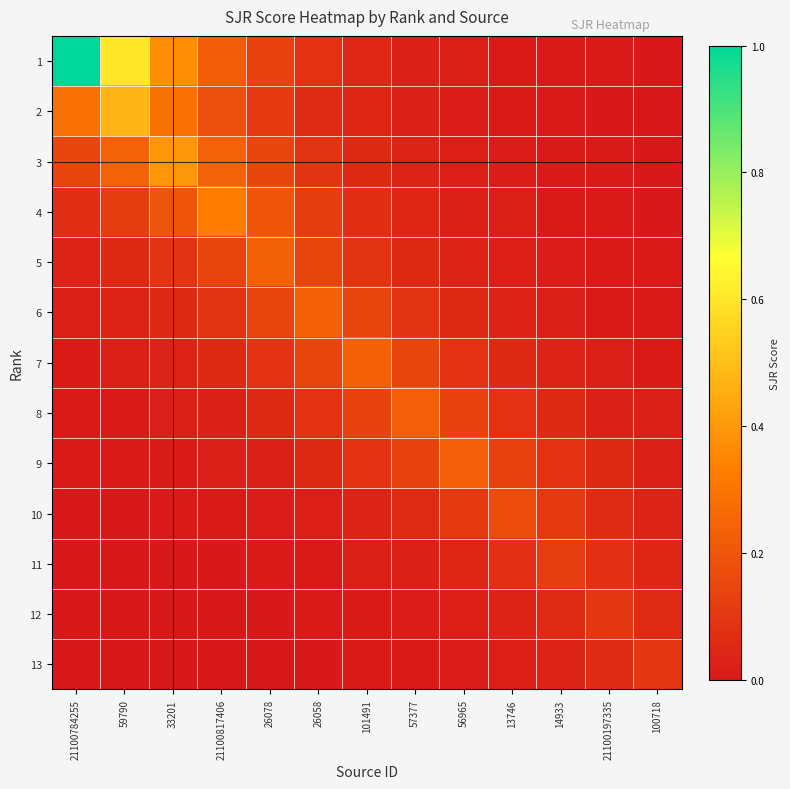

At 26058, list the series in order from smallest to largest.

13, 12, 11, 10, 9, 2, 1, 8, 3, 4, 7, 5, 6